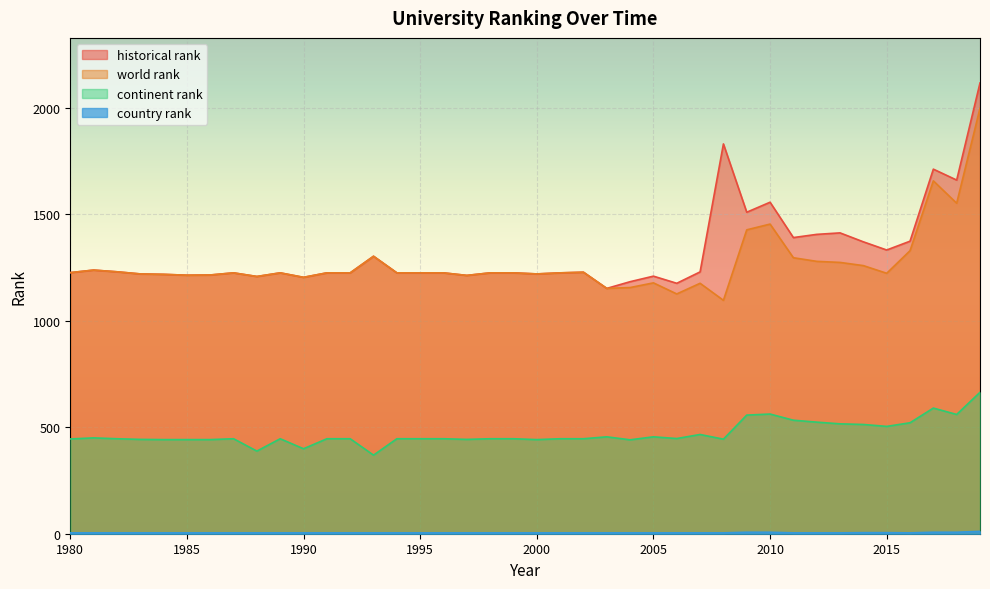

What is the difference between the highest and lowest values at 1993?

1299.0